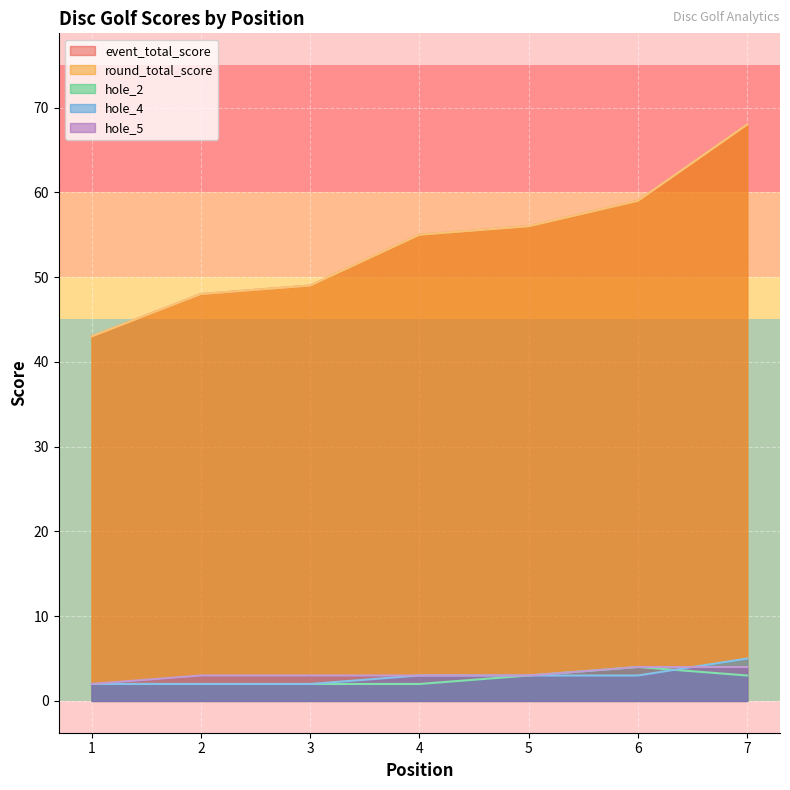

Count the number of data series in this chart.

5